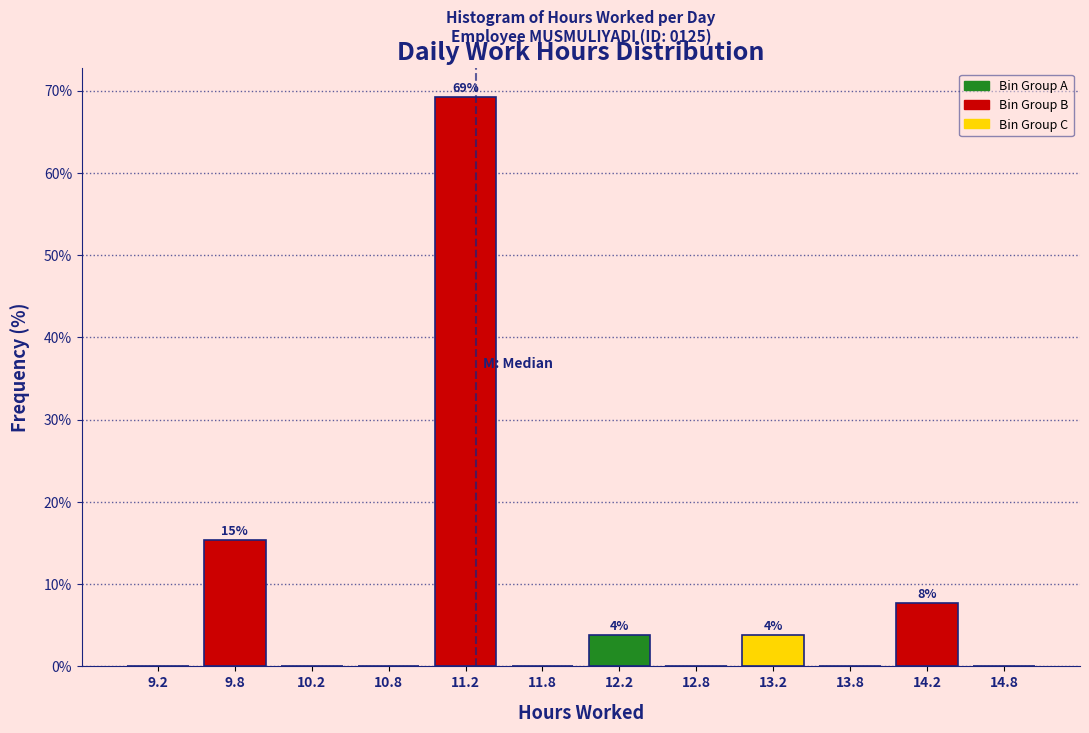

Over which range of the x-axis is the bar tallest?

11.0 to 11.5